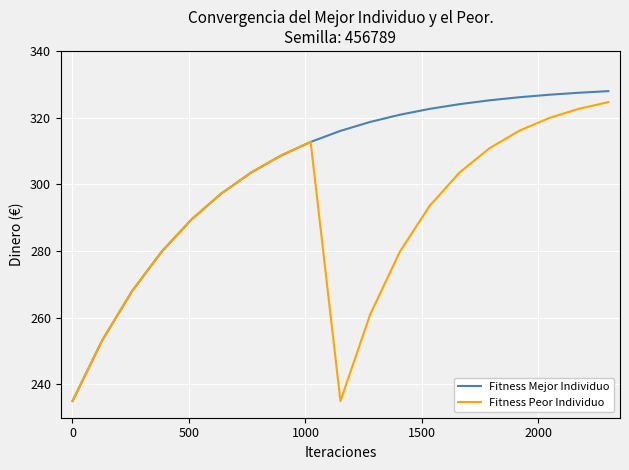

List the series in order of their overall mean, lowest first.

Fitness Peor Individuo, Fitness Mejor Individuo